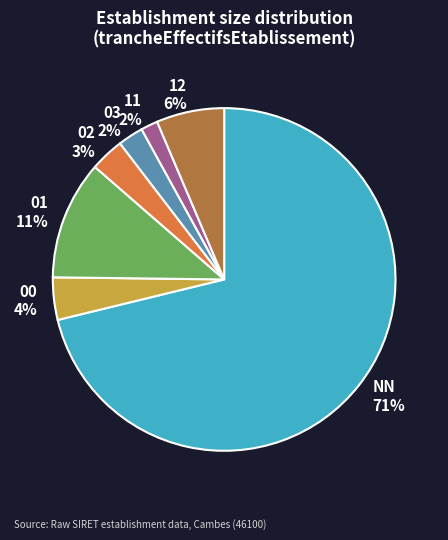

Between 03 and NN, which is larger?

NN